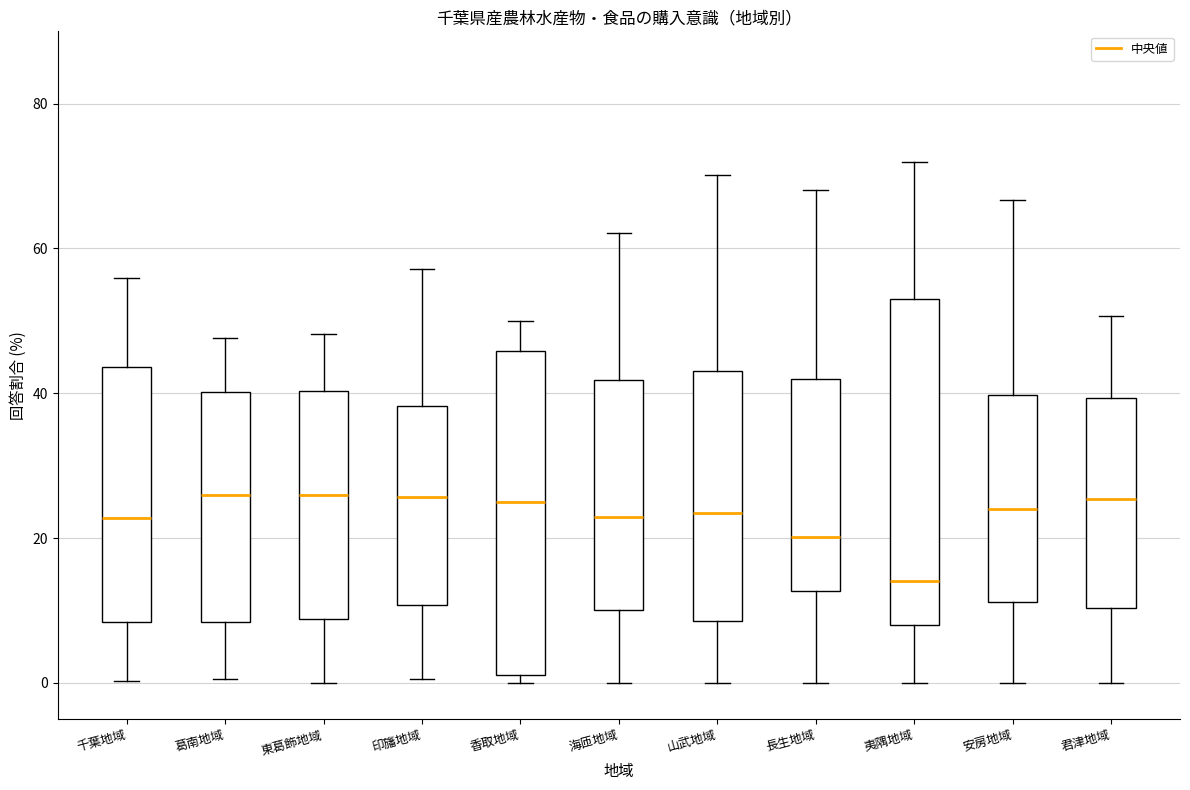

Reading left to right, transcribe this box plot: for each box, give where its median line is, the range the box spans, and where its two whiskers end, as read against the y-axis. The values are not printed on the chart, so give them approximately, as read against the axis.

千葉地域: median 22, box 8 to 44, whiskers 0 to 56
葛南地域: median 26, box 8 to 40, whiskers 0 to 48
東葛飾地域: median 26, box 8 to 40, whiskers 0 to 48
印旛地域: median 26, box 10 to 38, whiskers 0 to 58
香取地域: median 26, box 2 to 46, whiskers 0 to 50
海匝地域: median 22, box 10 to 42, whiskers 0 to 62
山武地域: median 24, box 8 to 44, whiskers 0 to 70
長生地域: median 20, box 12 to 42, whiskers 0 to 68
夷隅地域: median 14, box 8 to 54, whiskers 0 to 72
安房地域: median 24, box 12 to 40, whiskers 0 to 66
君津地域: median 26, box 10 to 40, whiskers 0 to 50